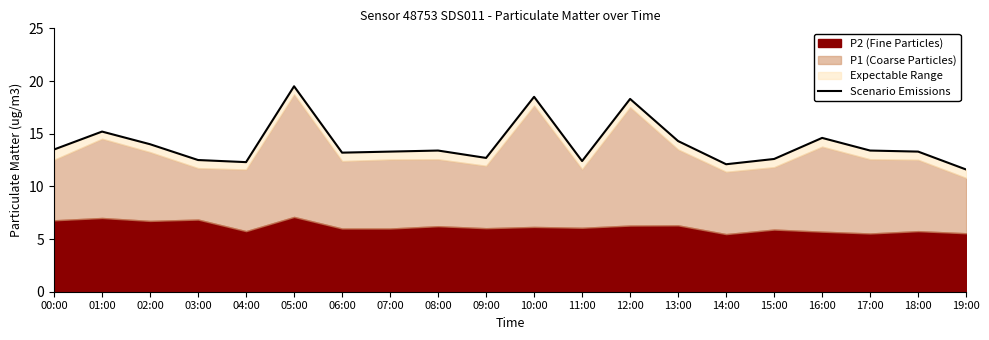

How many interior local peaks (higher than both neighbors) does the data have?

6